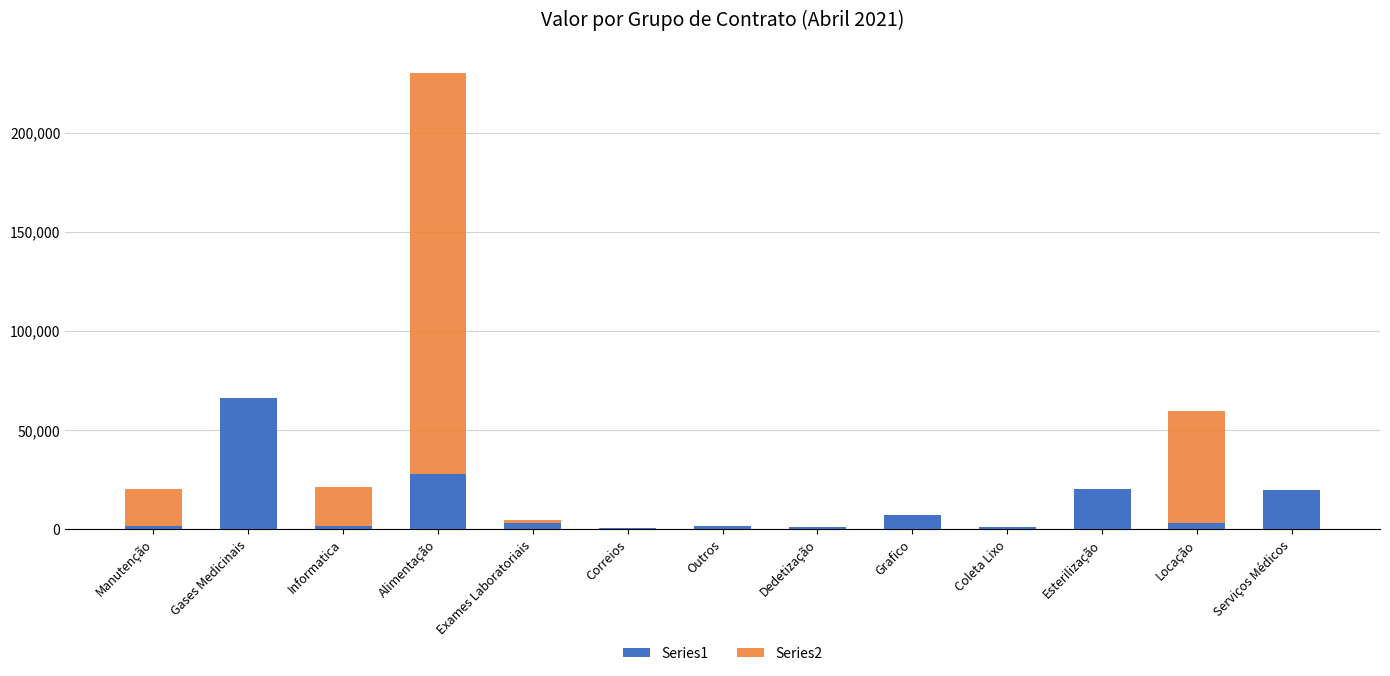

Rank the series by their average value, from highest to lowest.

Series2, Series1